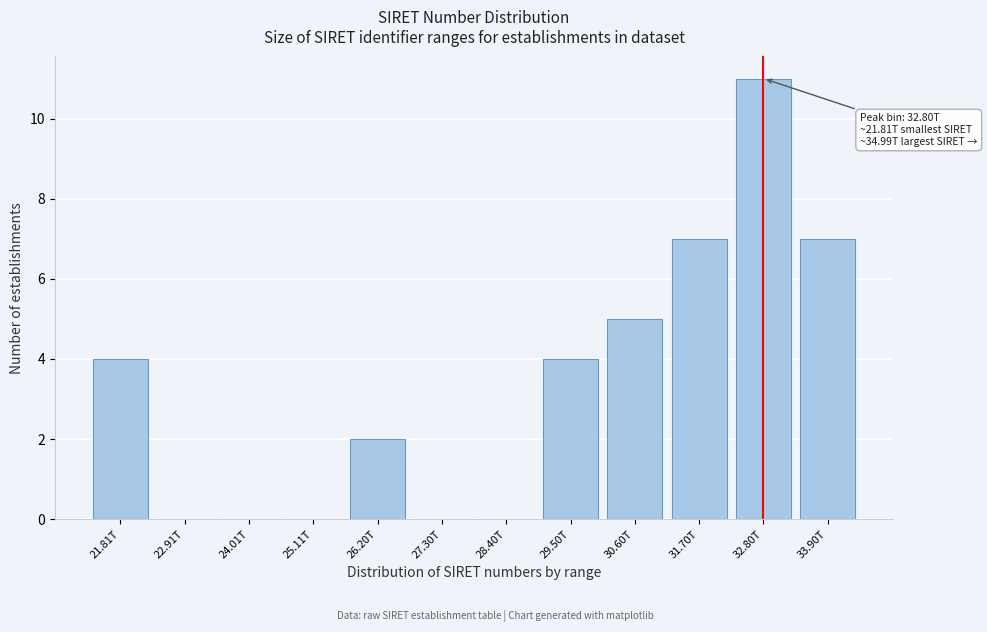

Reading left to right, list all the values displayed in this chart.

21.81T=4	22.91T=0	24.01T=0	25.11T=0	26.20T=2	27.30T=0	28.40T=0	29.50T=4	30.60T=5	31.70T=7	32.80T=11	33.90T=7